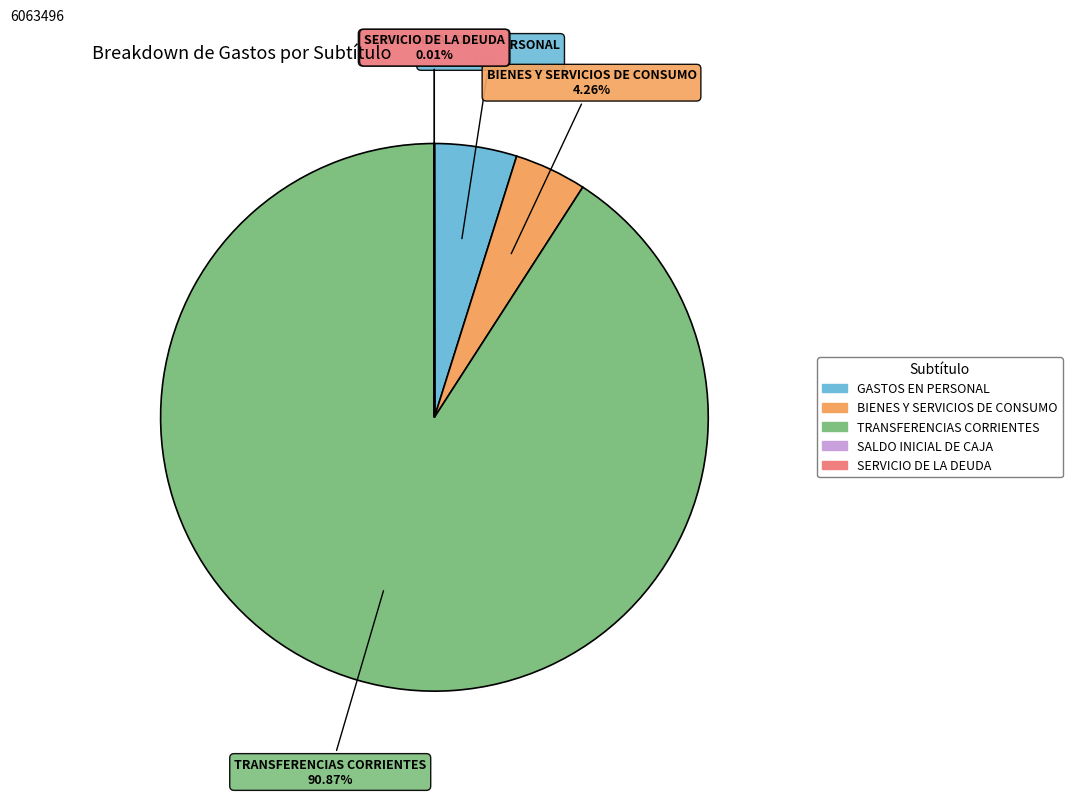

Is the sum of GASTOS EN PERSONAL and TRANSFERENCIAS CORRIENTES greater than half?

Yes